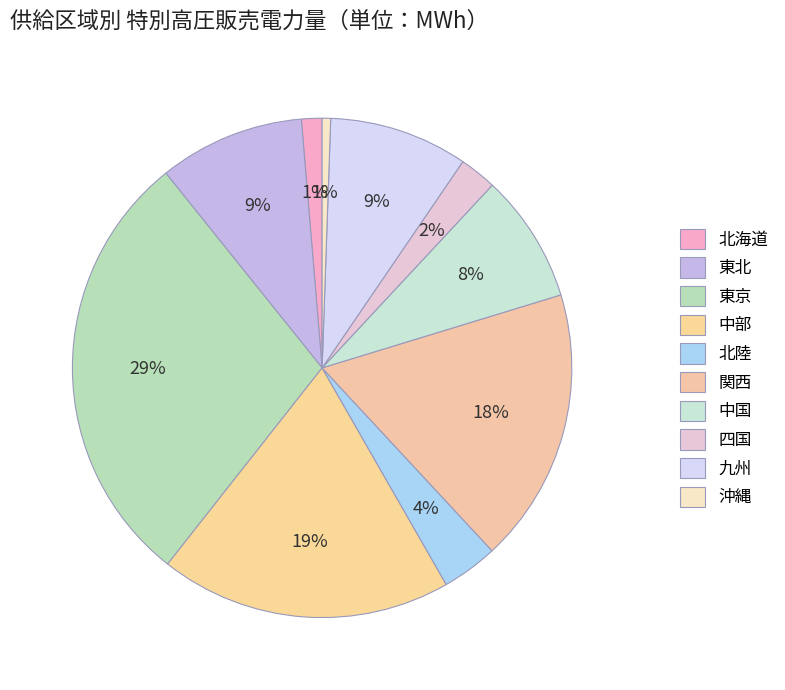

Combined, what portion of the pie is 沖縄 and 北陸?

4.2%